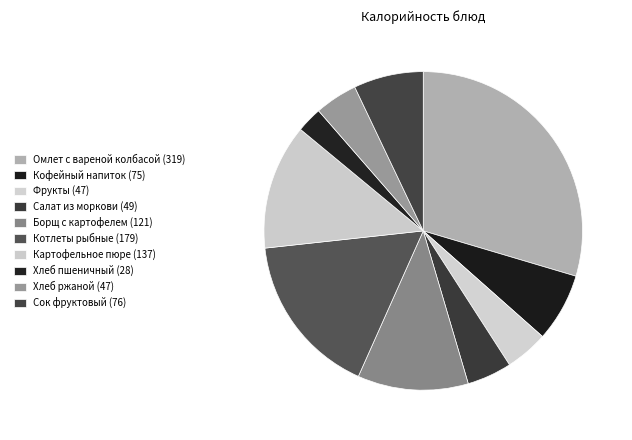

Count the number of slices in the pie.

10